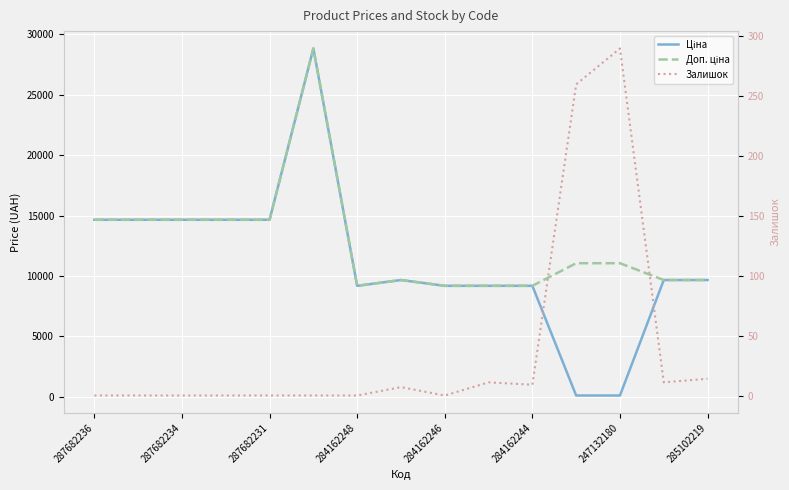

At how many categories does at least one series exceed 27769?

1